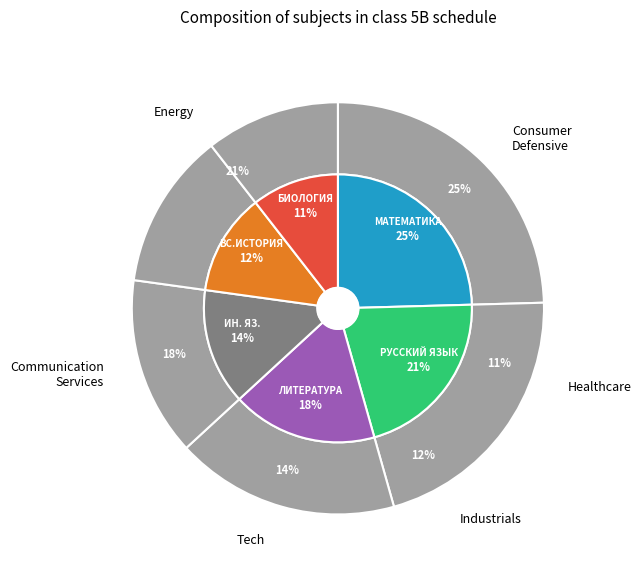

The МАТЕМАТИКА slice represents 15% of the pie. True or false?

False